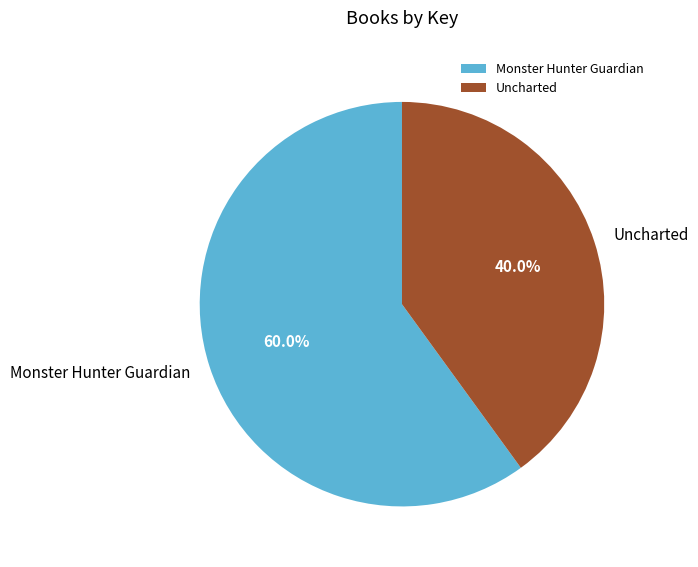

Do Uncharted and Monster Hunter Guardian together represent more than half of the pie?

Yes